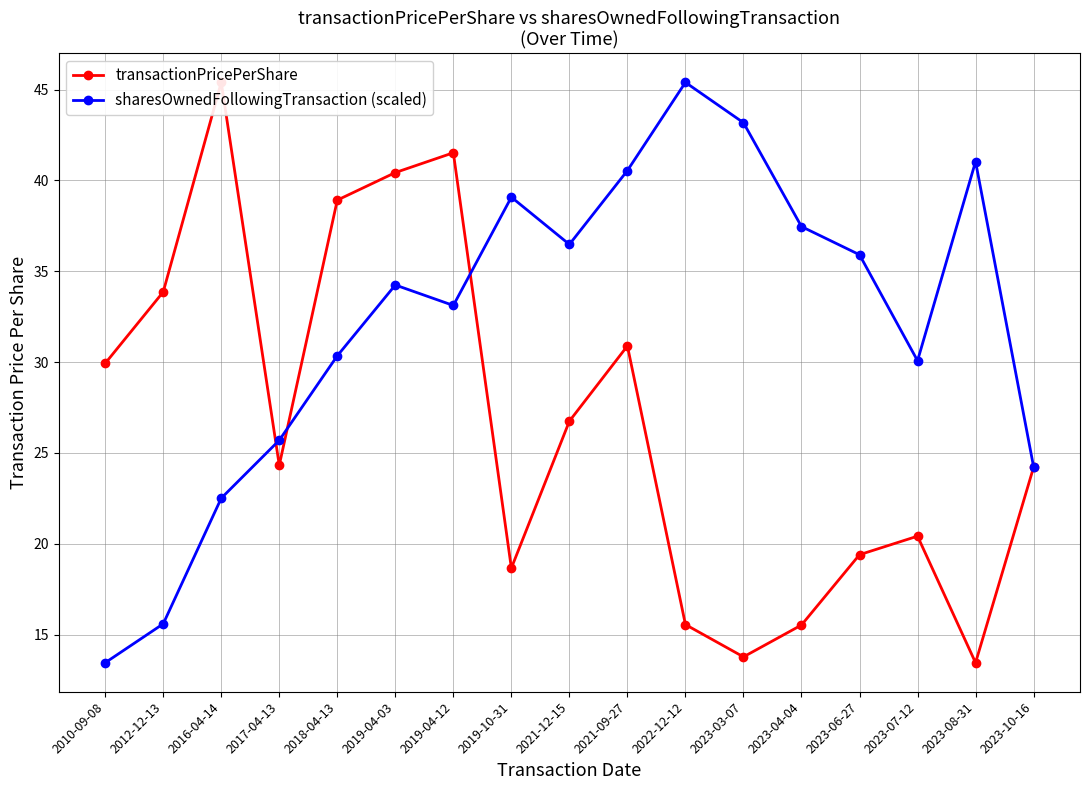

Reading left to right, what are all the values shown in this chart?

transactionPricePerShare: 2010-09-08=29.9	2012-12-13=33.9	2016-04-14=45.4	2017-04-13=24.3	2018-04-13=38.9	2019-04-03=40.4	2019-04-12=41.5	2019-10-31=18.7	2021-12-15=26.8	2021-09-27=30.9	2022-12-12=15.6	2023-03-07=13.8	2023-04-04=15.5	2023-06-27=19.4	2023-07-12=20.4	2023-08-31=13.5	2023-10-16=24.2
sharesOwnedFollowingTransaction (scaled): 2010-09-08=13.5	2012-12-13=15.6	2016-04-14=22.5	2017-04-13=25.7	2018-04-13=30.3	2019-04-03=34.2	2019-04-12=33.1	2019-10-31=39.1	2021-12-15=36.5	2021-09-27=40.5	2022-12-12=45.4	2023-03-07=43.2	2023-04-04=37.5	2023-06-27=35.9	2023-07-12=30.1	2023-08-31=41.0	2023-10-16=24.2